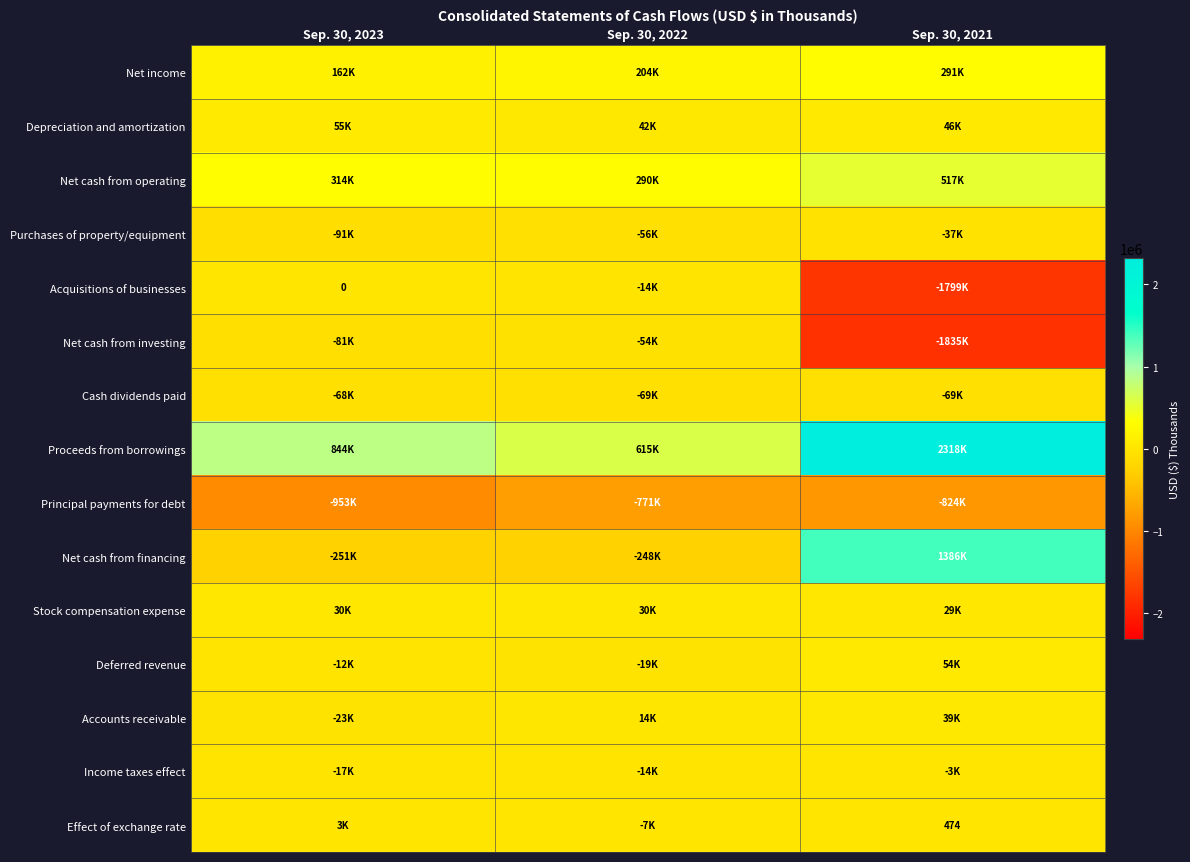

How many distinct data groups are displayed?

30